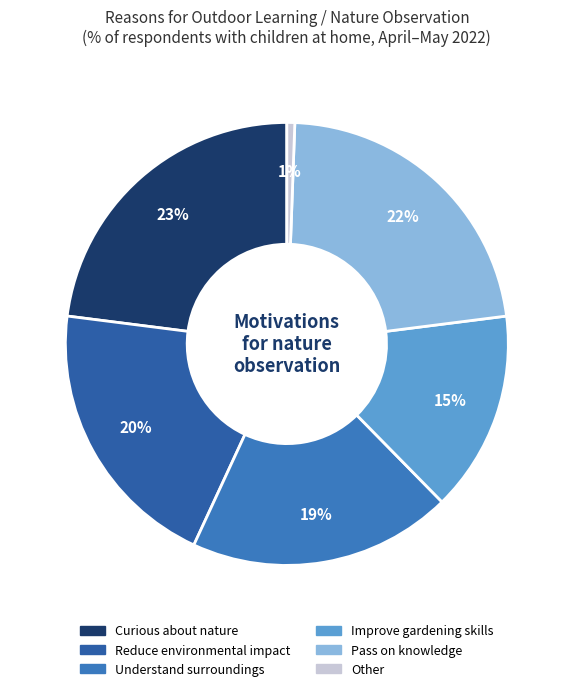

What is the largest slice in the pie chart?

Curious about nature